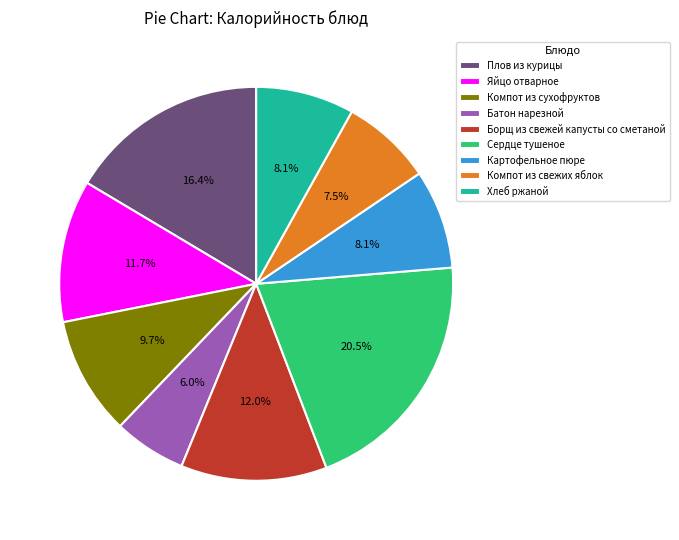

Count the number of slices in the pie.

9